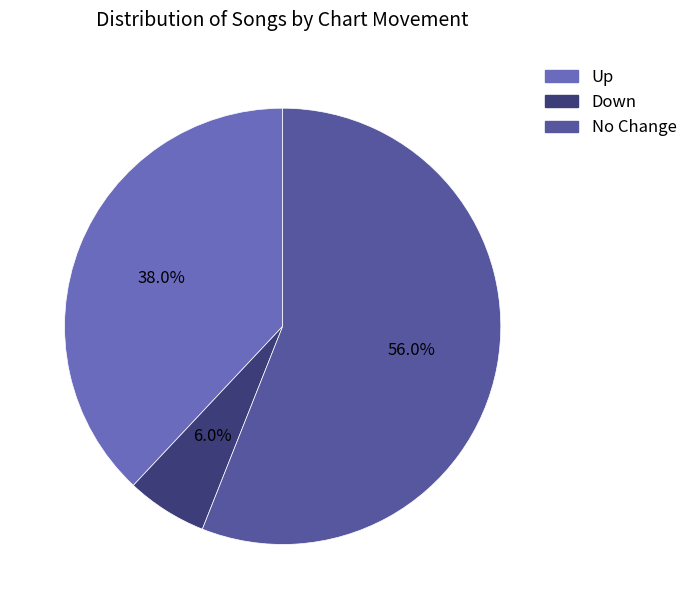

To the nearest percent, what is the difference between the largest and smallest slice percentages?

50%